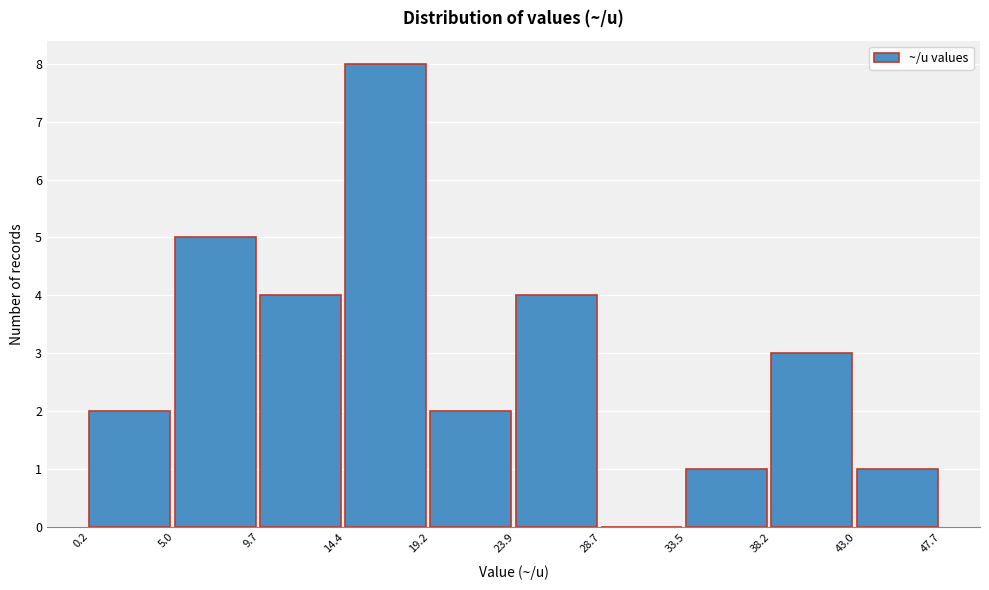

What is the height of the bar covering 23.9 to 28.7 on the x-axis? The values are not printed on the chart, so give them approximately, as read against the axis.

4